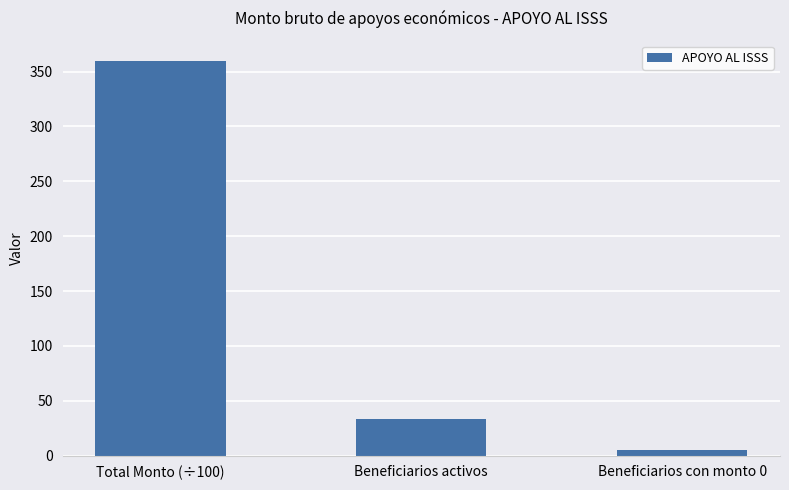

How many bars are there in total?

3